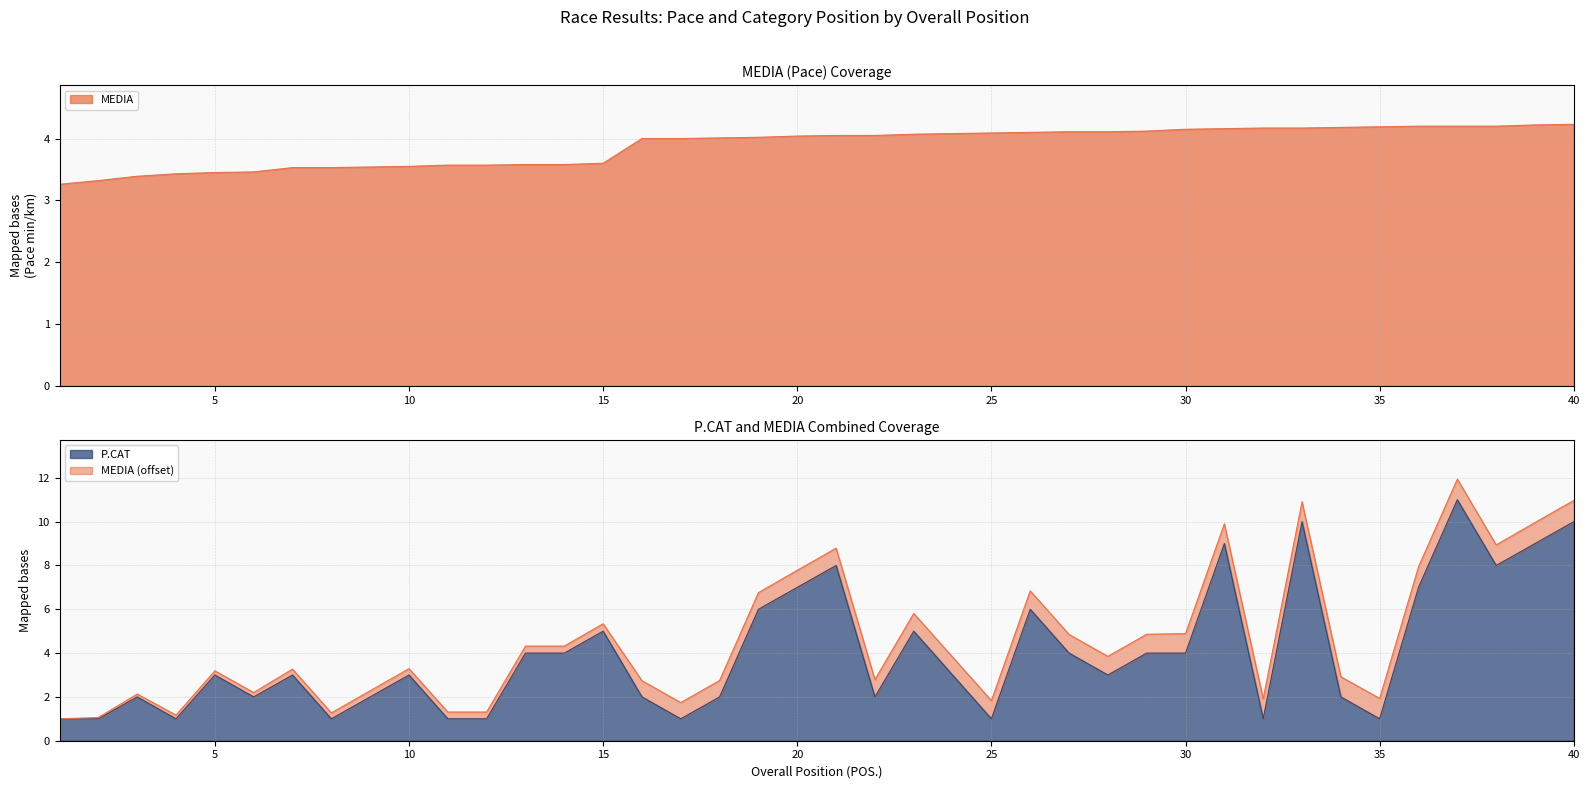

True or false: P.CAT and MEDIA cross at least once.

True